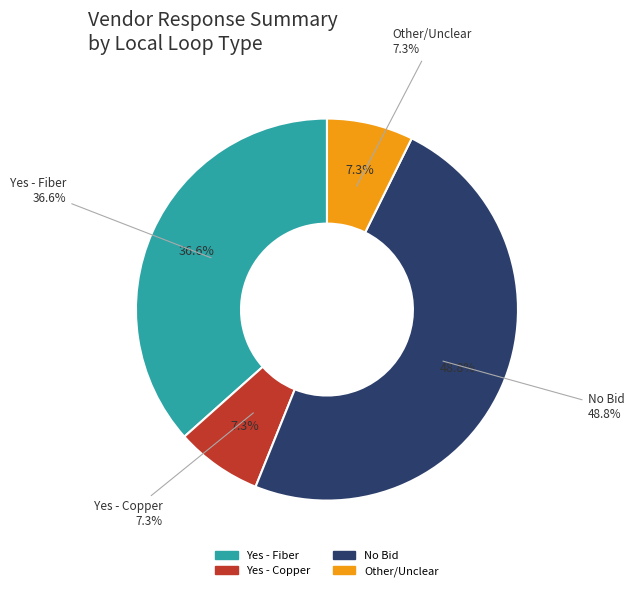

True or false: No Bid accounts for 29% of the total.

False